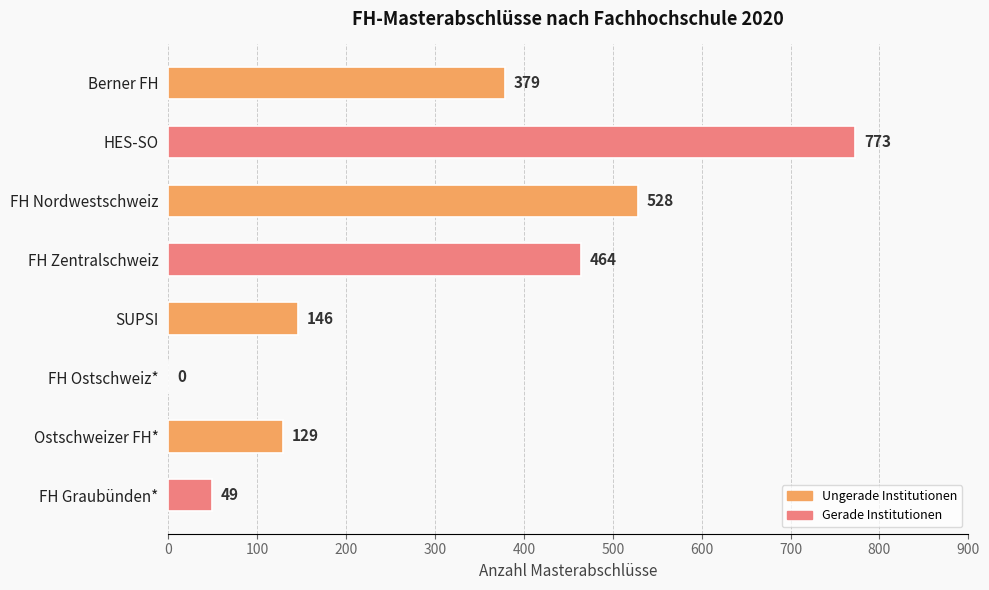

What is the approximate value at Ostschweizer FH*, to the nearest 10?

130